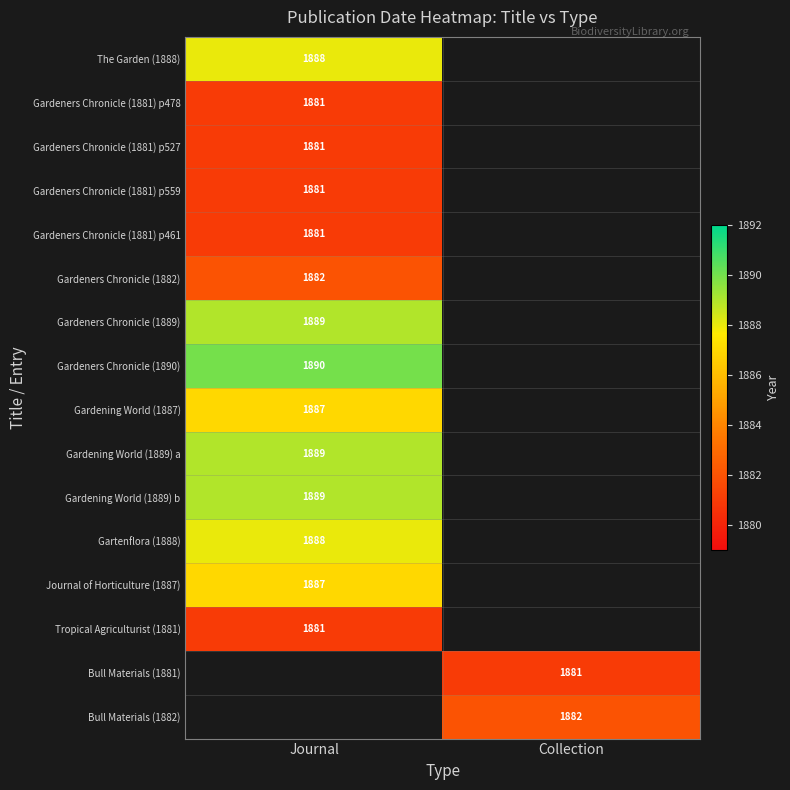

Is it true that Bull Materials (1881) equals 3048 at Collection?

False